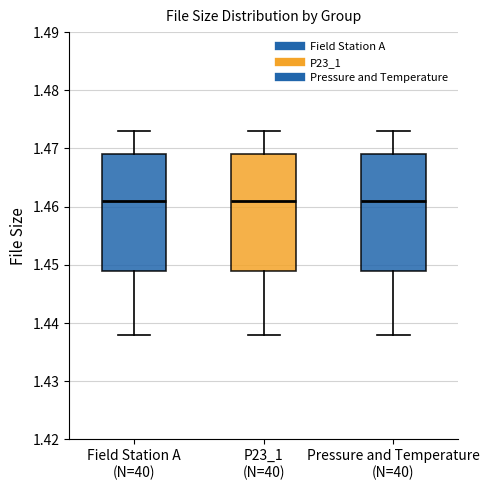

Reading left to right, transcribe this box plot: for each box, give where its median line is, the range the box spans, and where its two whiskers end, as read against the y-axis. The values are not printed on the chart, so give them approximately, as read against the axis.

Field Station A (N=40): median 1.461, box 1.449 to 1.469, whiskers 1.438 to 1.473
P23_1 (N=40): median 1.461, box 1.449 to 1.469, whiskers 1.438 to 1.473
Pressure and Temperature (N=40): median 1.461, box 1.449 to 1.469, whiskers 1.438 to 1.473